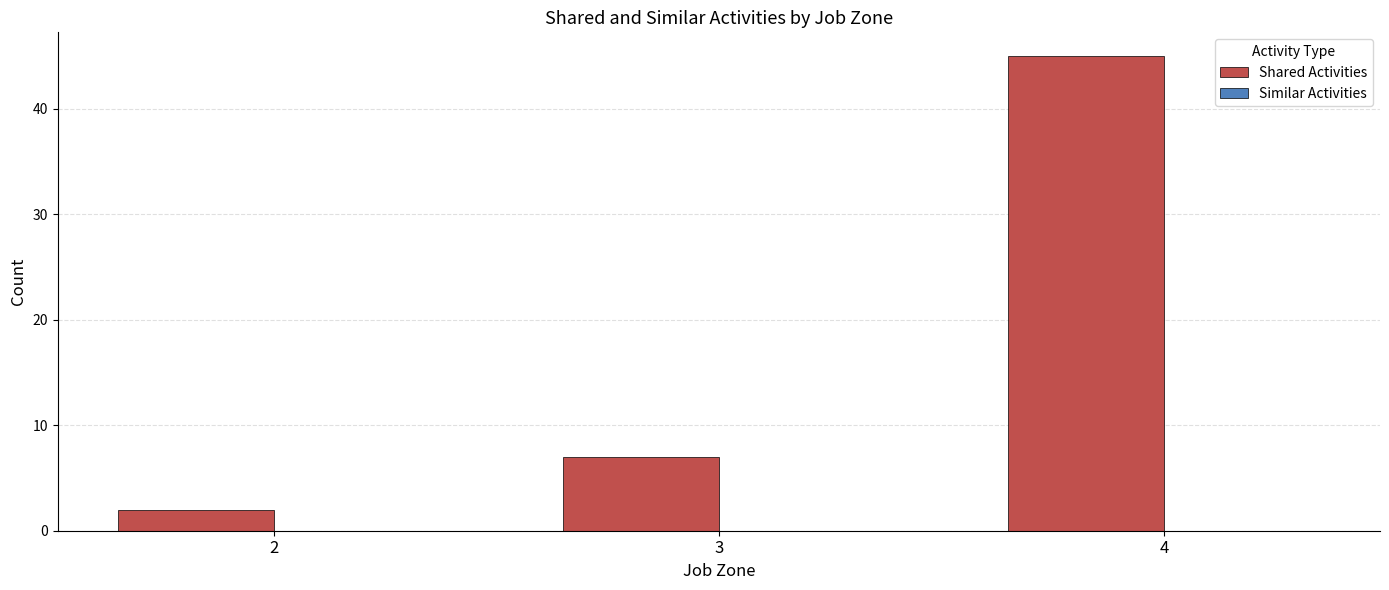

What is the value of the 1st bar from the left?

2